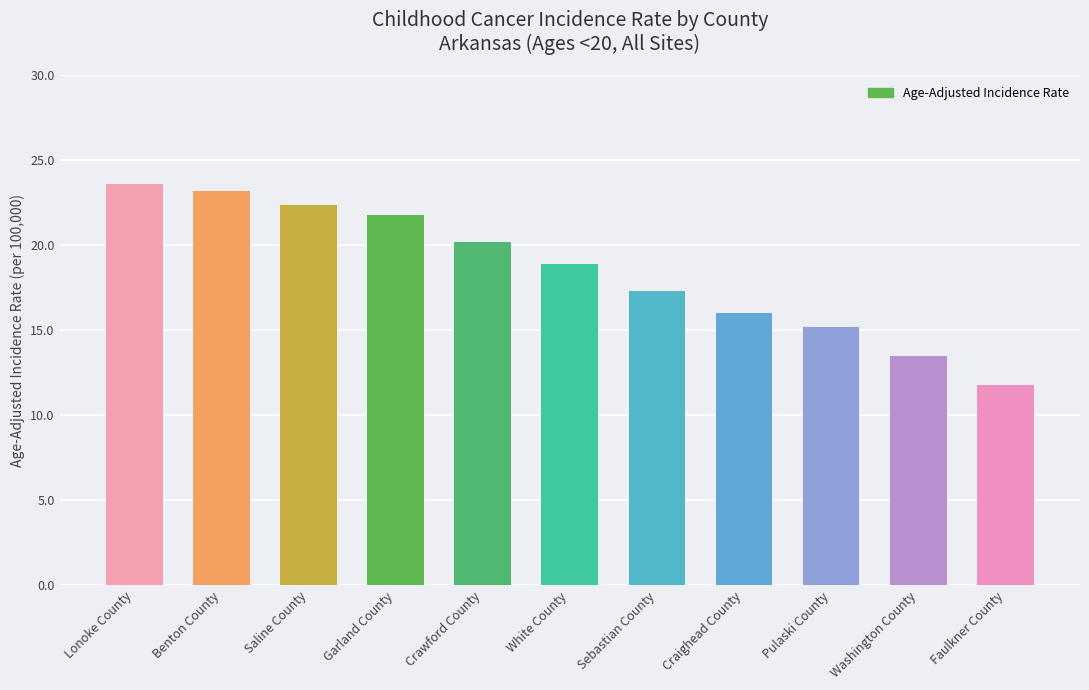

Rank the categories by value from highest to lowest.

Lonoke County, Benton County, Saline County, Garland County, Crawford County, White County, Sebastian County, Craighead County, Pulaski County, Washington County, Faulkner County